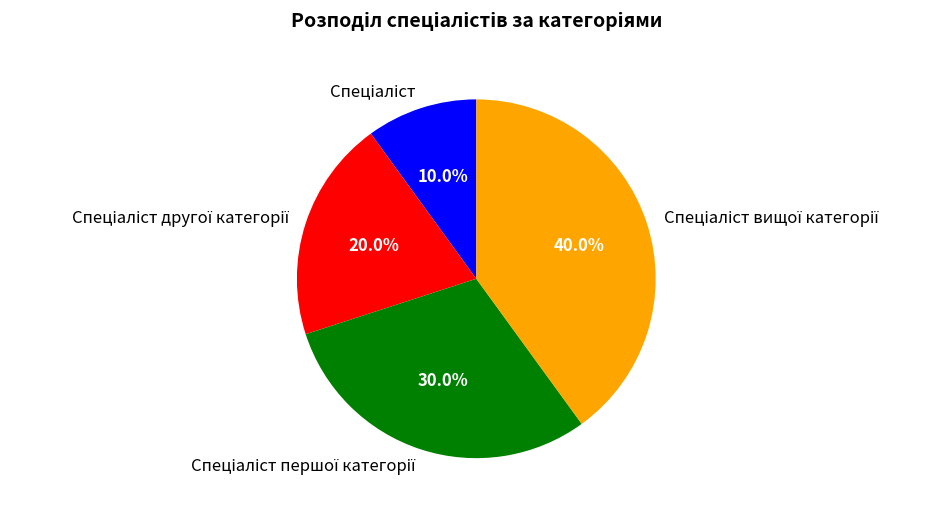

Is there any slice that represents more than half of the pie?

No